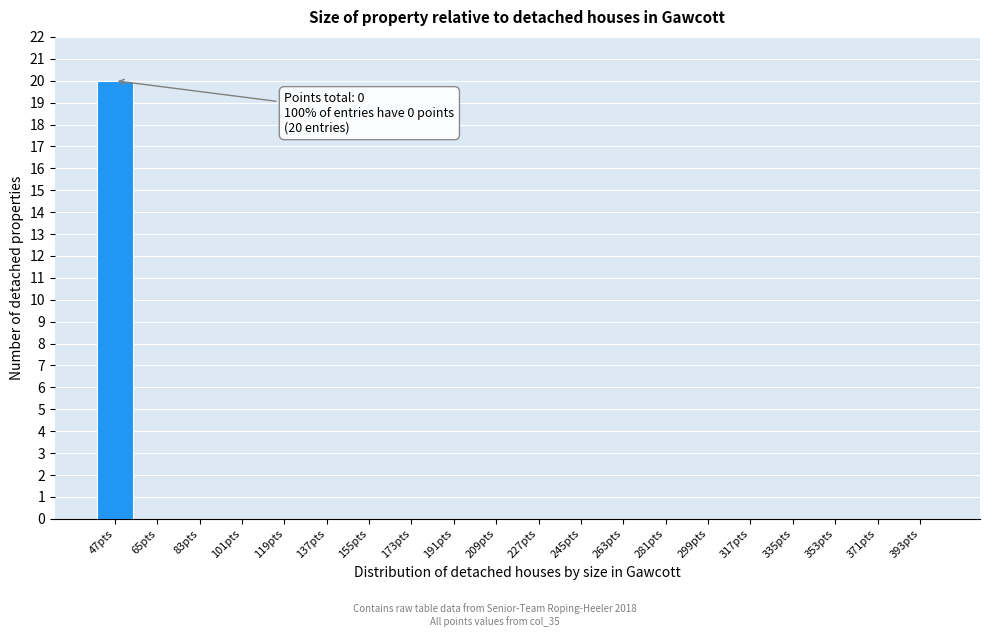

Reading left to right, transcribe all the data shown in this chart.

47pts=20	65pts=0	83pts=0	101pts=0	119pts=0	137pts=0	155pts=0	173pts=0	191pts=0	209pts=0	227pts=0	245pts=0	263pts=0	281pts=0	299pts=0	317pts=0	335pts=0	353pts=0	371pts=0	393pts=0